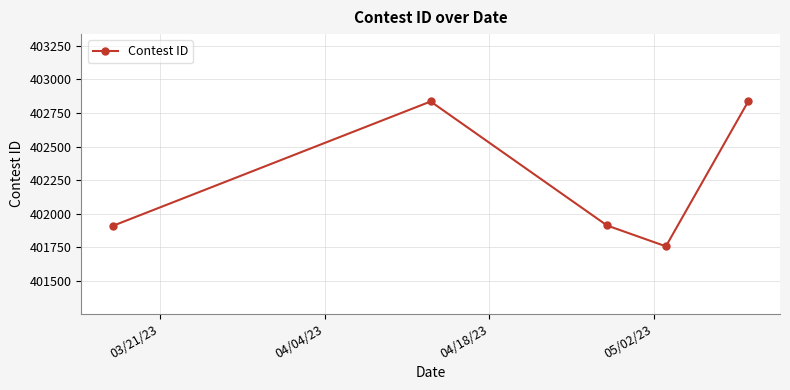

What is the value of the 2nd point from the left?

402835